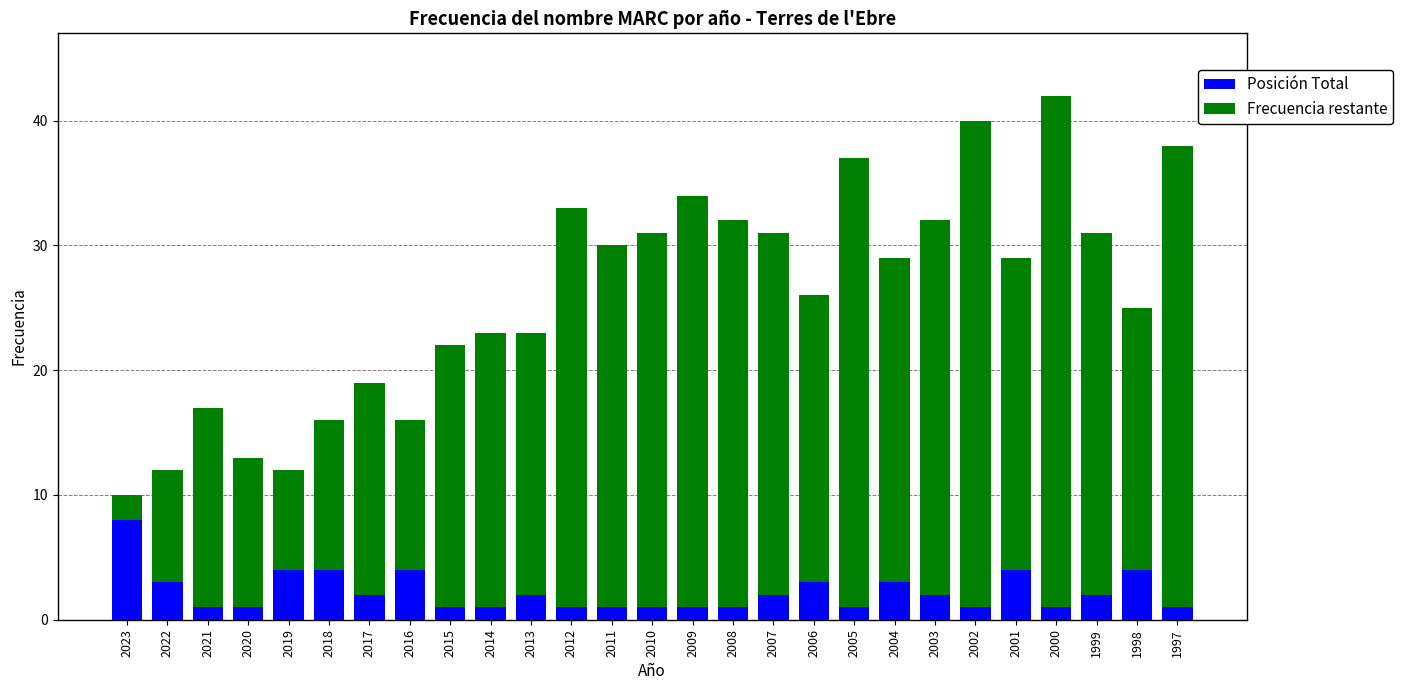

Which category has the highest value in the Posición Total series?

2023